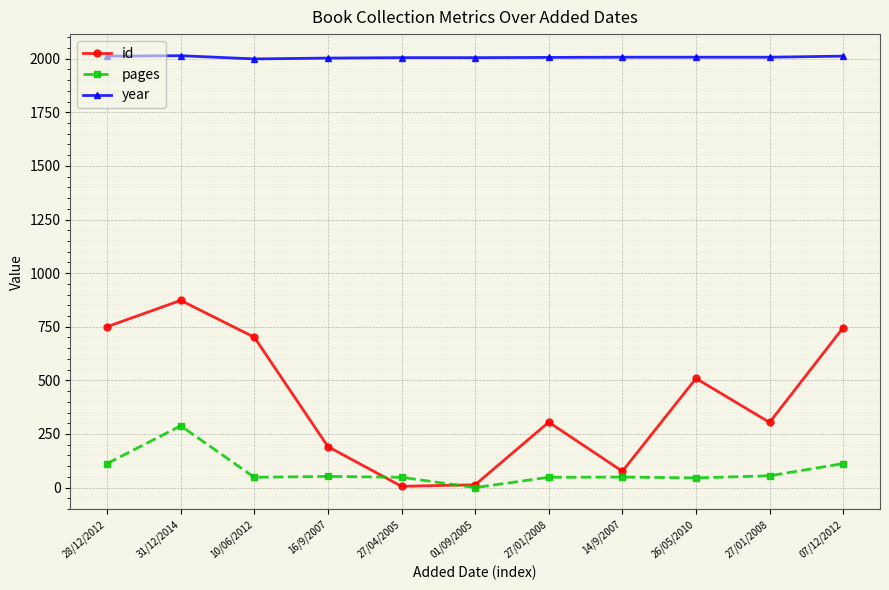

What is the minimum value for id?

6